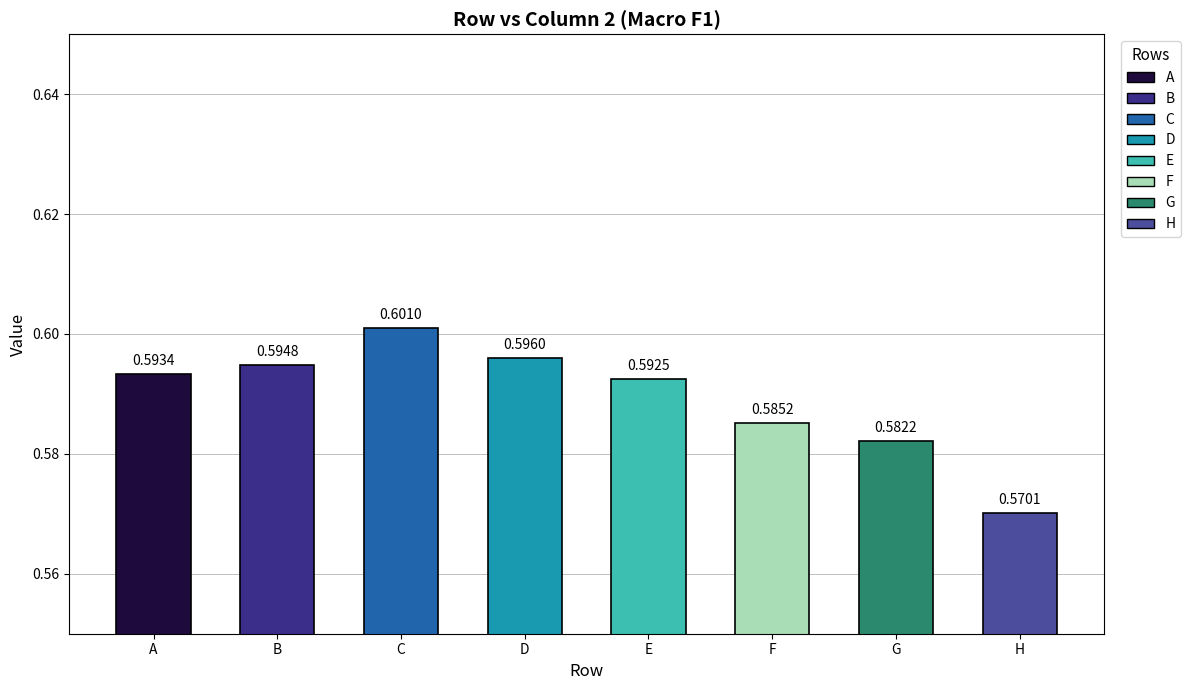

Which category has the highest value across all series?

C